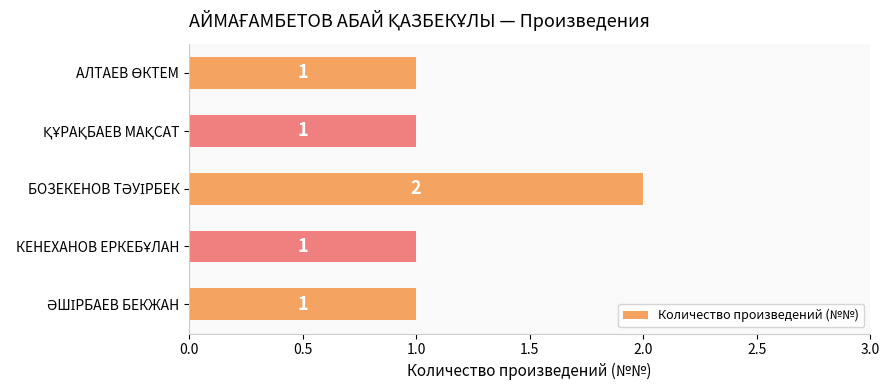

What is the value of the 2nd bar from the top?

1